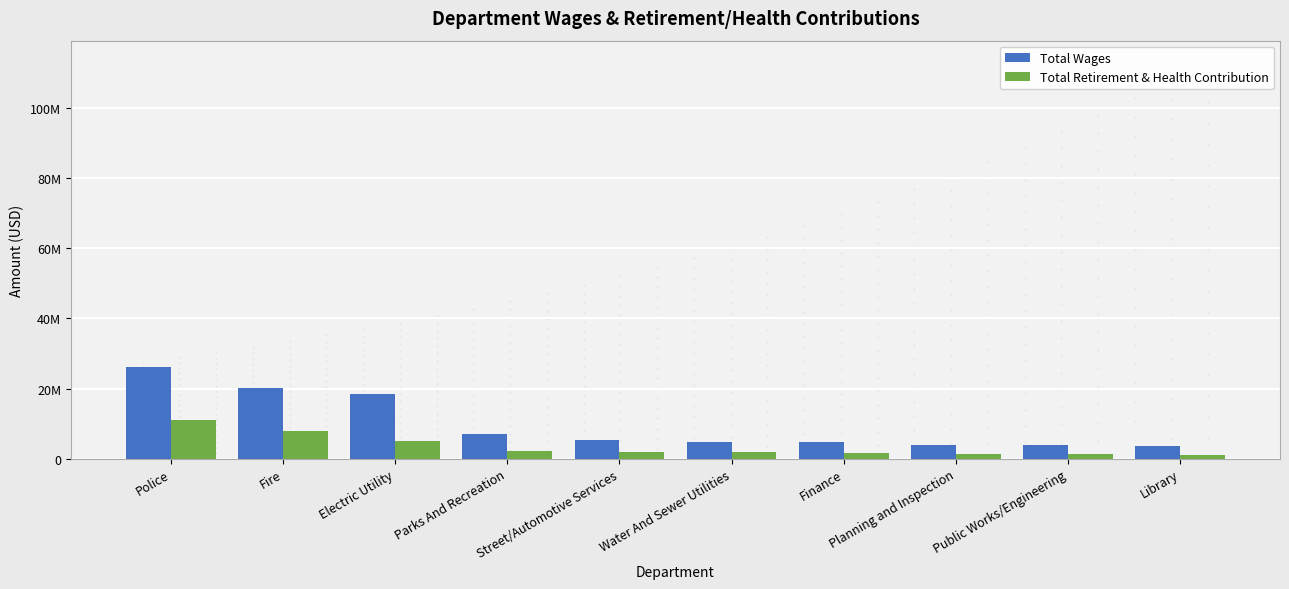

What is the sum of all Total Retirement & Health Contribution values?

35438422